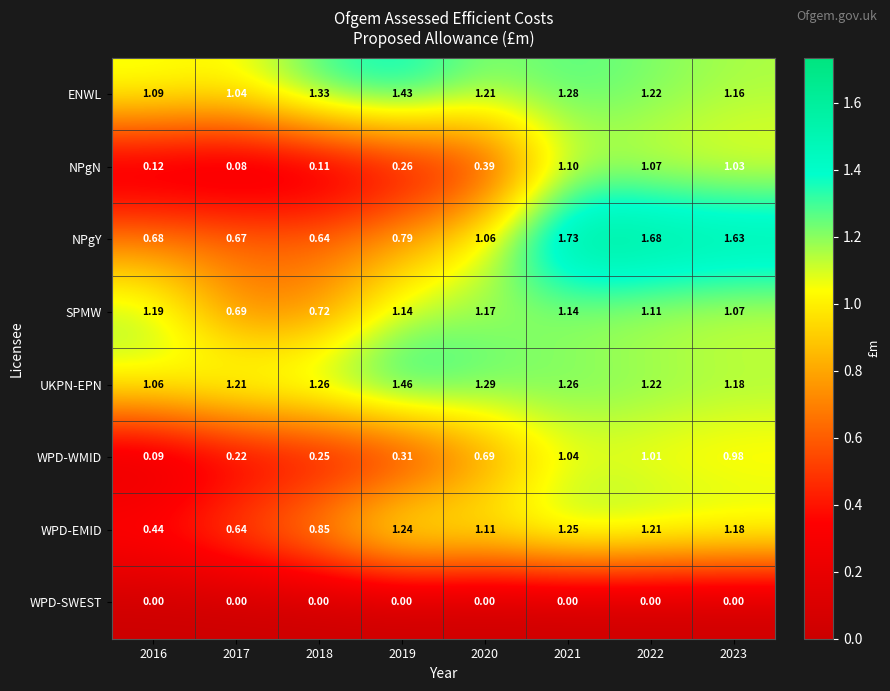

Is the value of NPgY at 2018 greater than the value of NPgN at 2017?

Yes